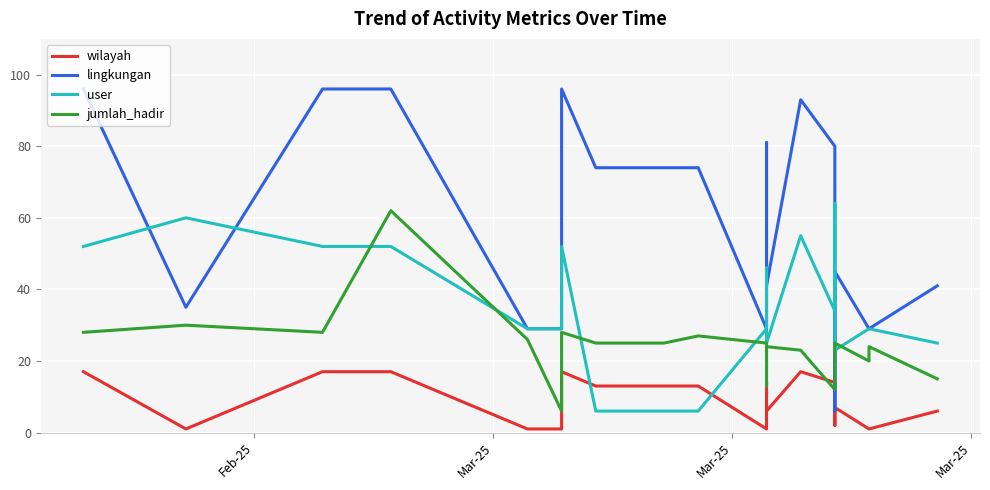

What are all the series names shown in the legend?

wilayah, lingkungan, user, jumlah_hadir